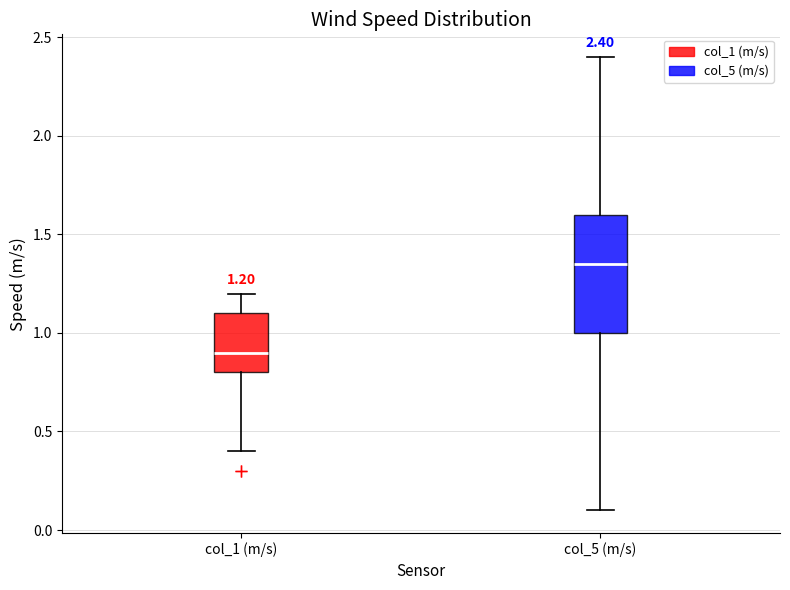

Which box is the tallest, from its lower edge to its upper edge?

col_5 (m/s)